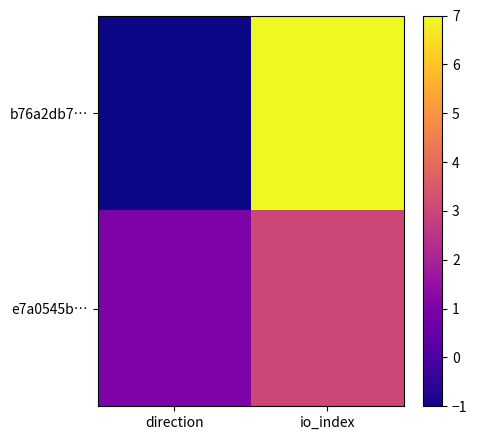

What is the total value across all series at io_index?

10